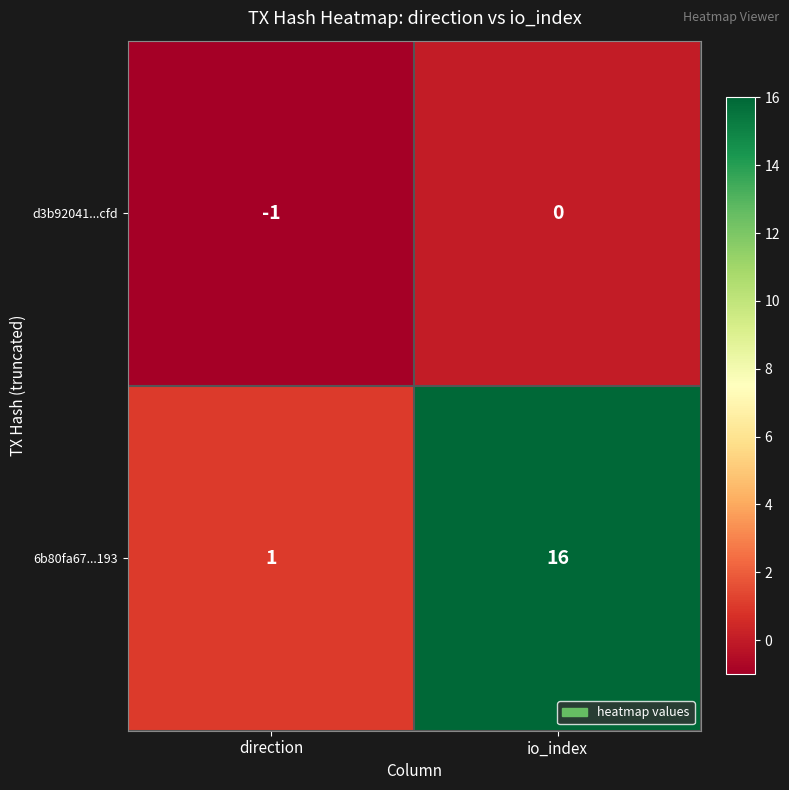

Which series has the largest range (max minus min)?

6b80fa67...193